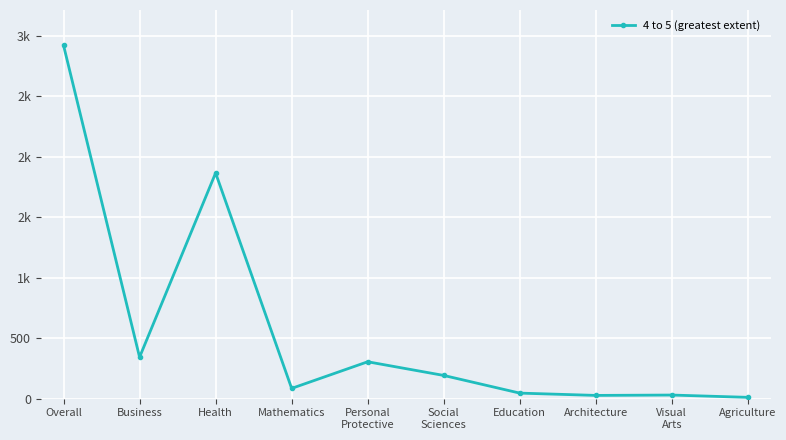

What is the difference between the maximum and second lowest values?

2893